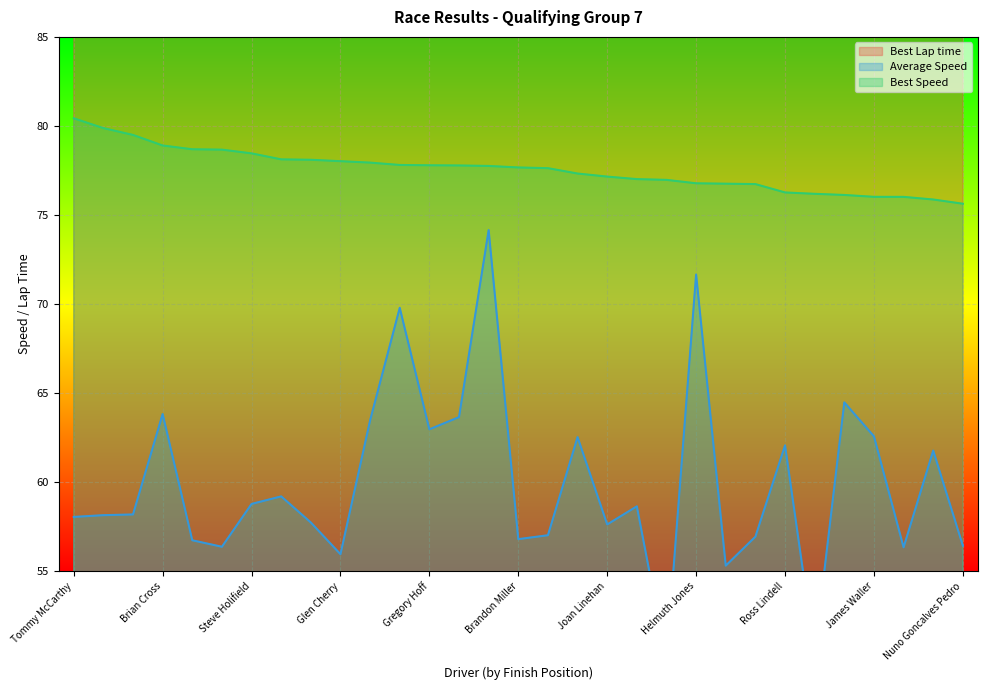

What is the label of the 6th point from the left?

Tupper Hull